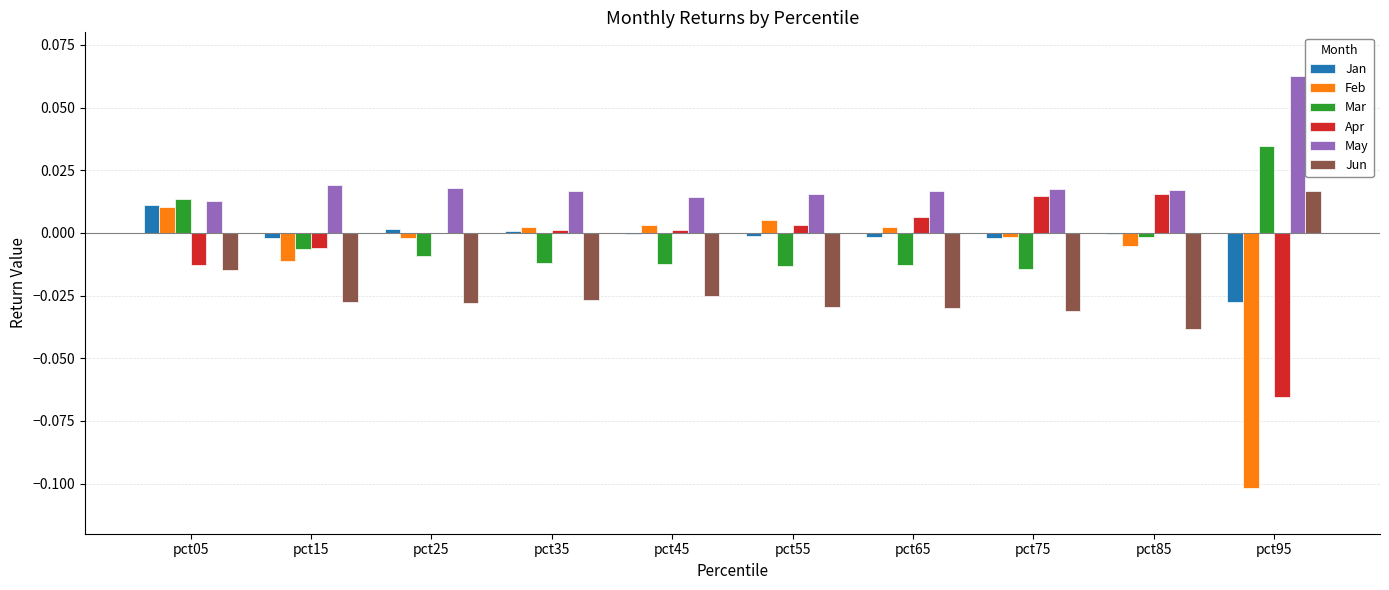

What are all the series names shown in the legend?

Jan, Feb, Mar, Apr, May, Jun